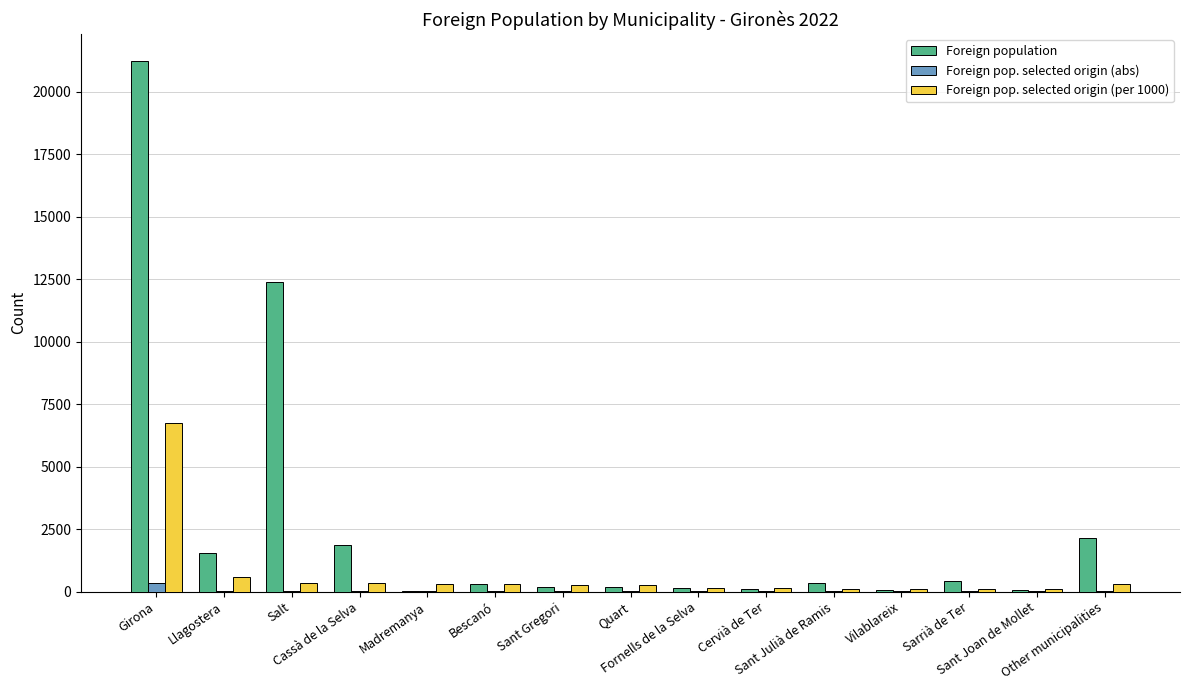

What is the maximum value for Foreign population?

21248